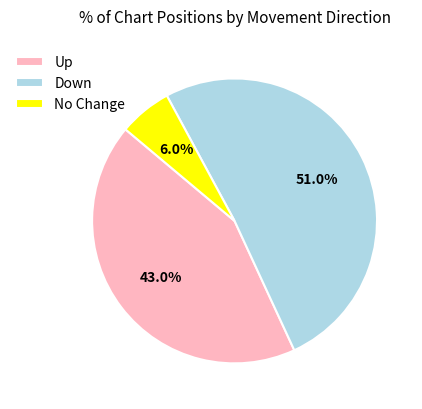

Rank the categories by value from lowest to highest.

No Change, Up, Down